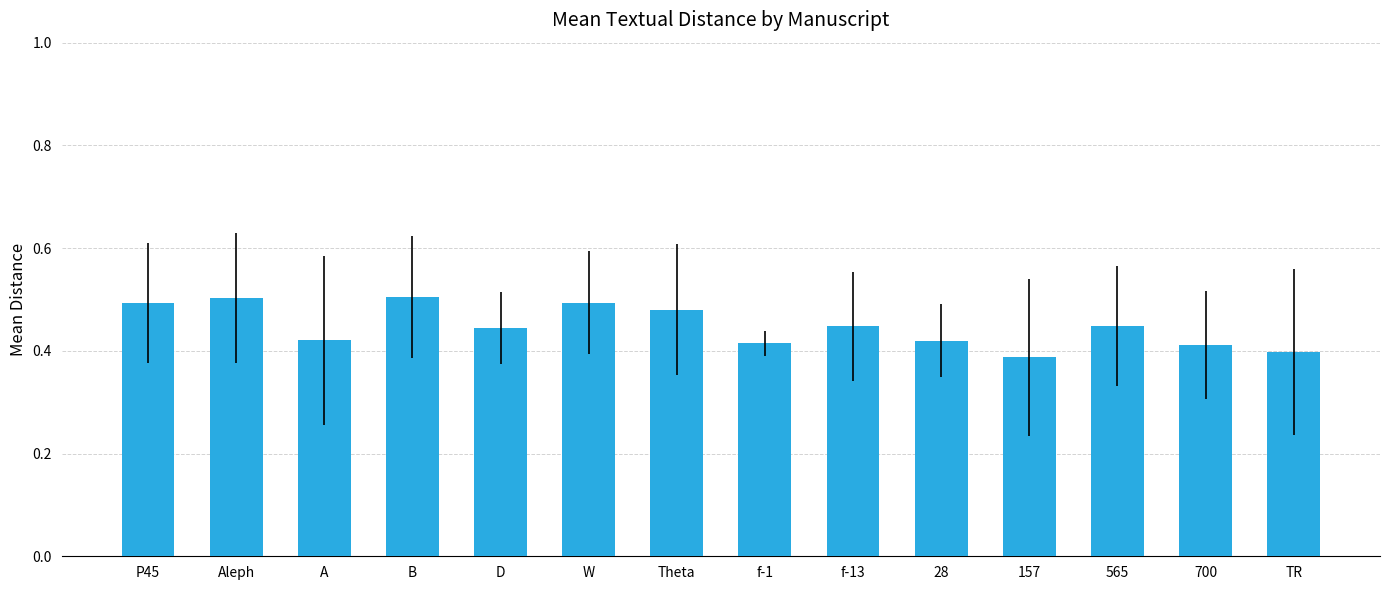

The value at 28 is 0.7. True or false?

False